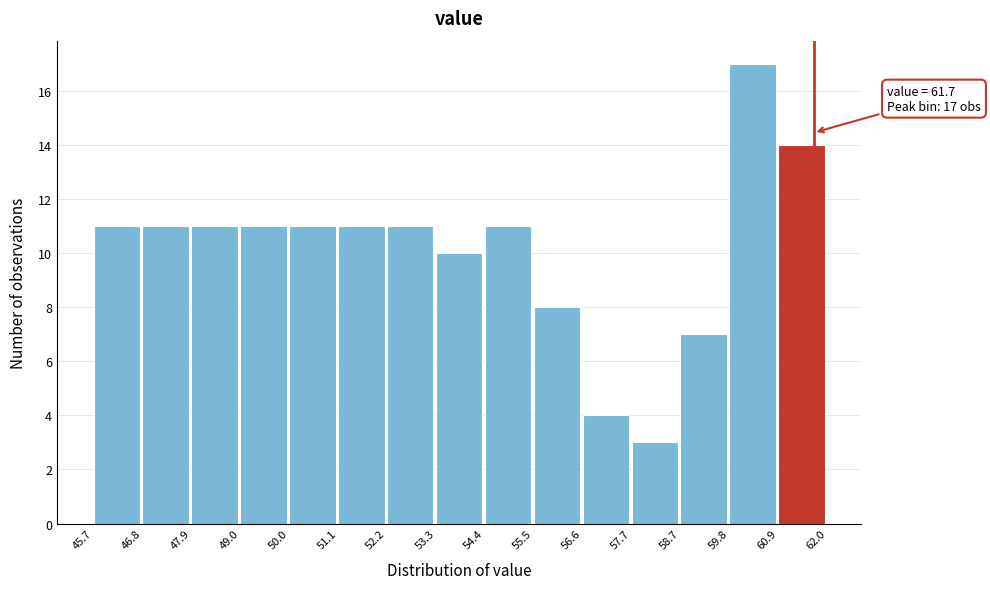

Which range on the x-axis has the tallest bar?

59.8 to 60.9